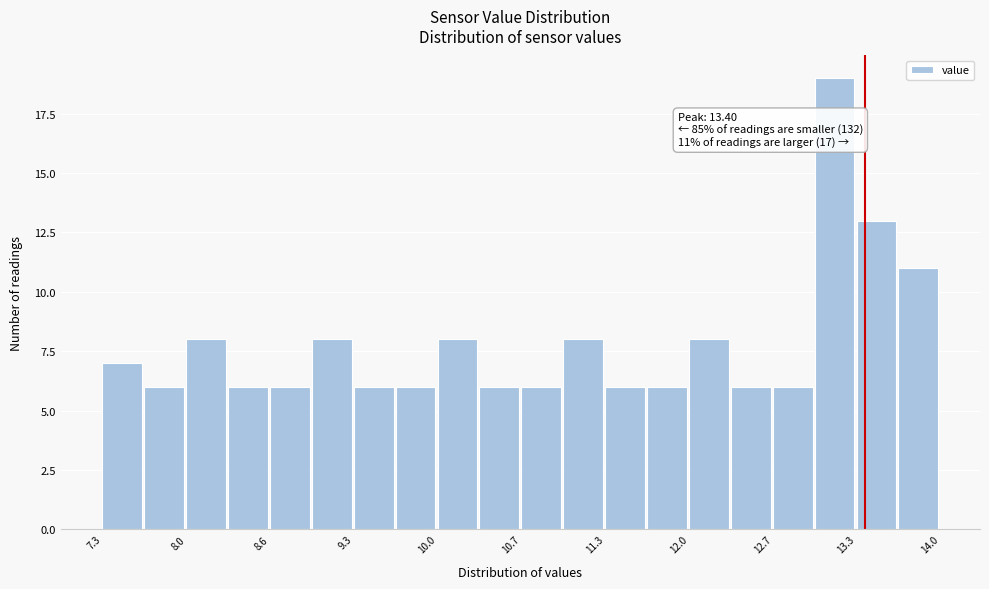

Read against the x-axis, roughly where is the centre of the tallest bar?

13.2